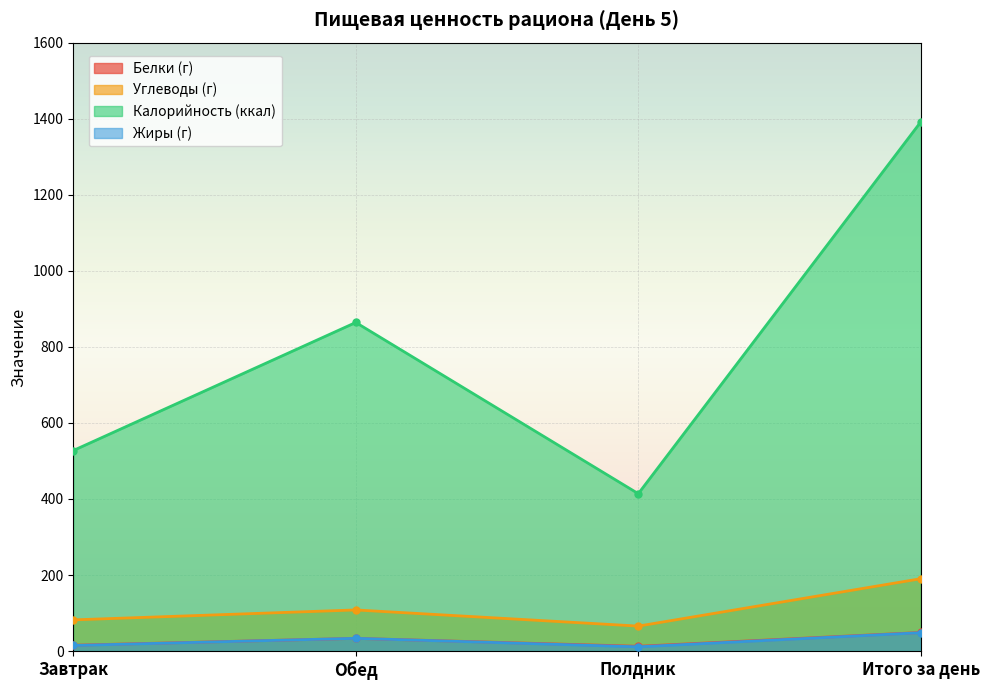

How many data points in Жиры (г) are above 33?

2